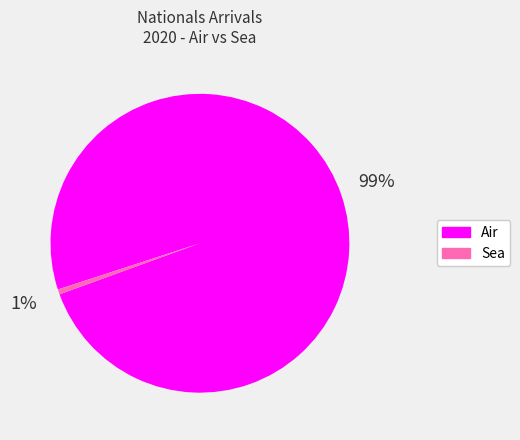

To the nearest percent, what is the average slice percentage?

50%